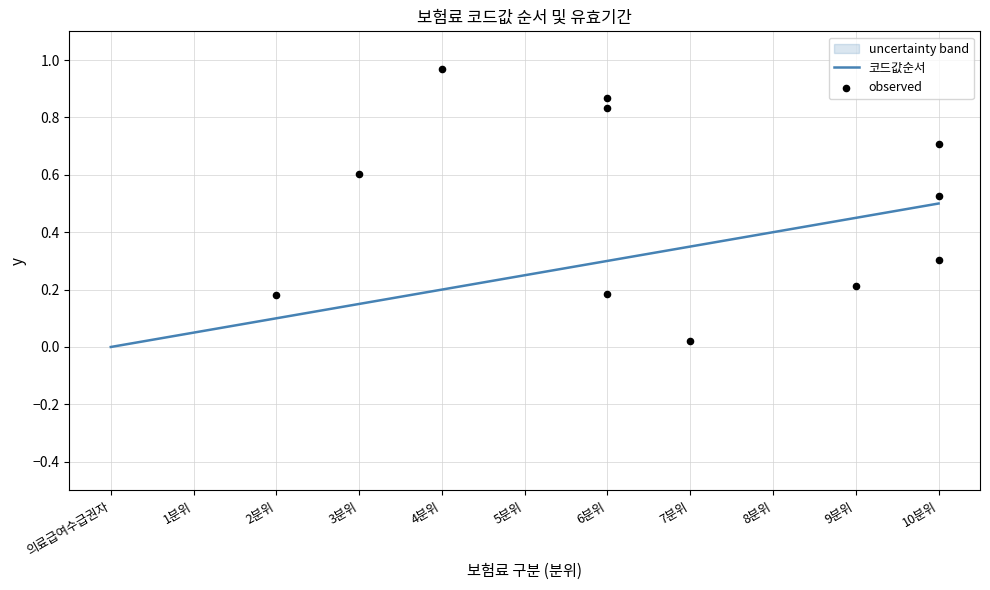

Which series contains the lowest Y value?

코드값순서